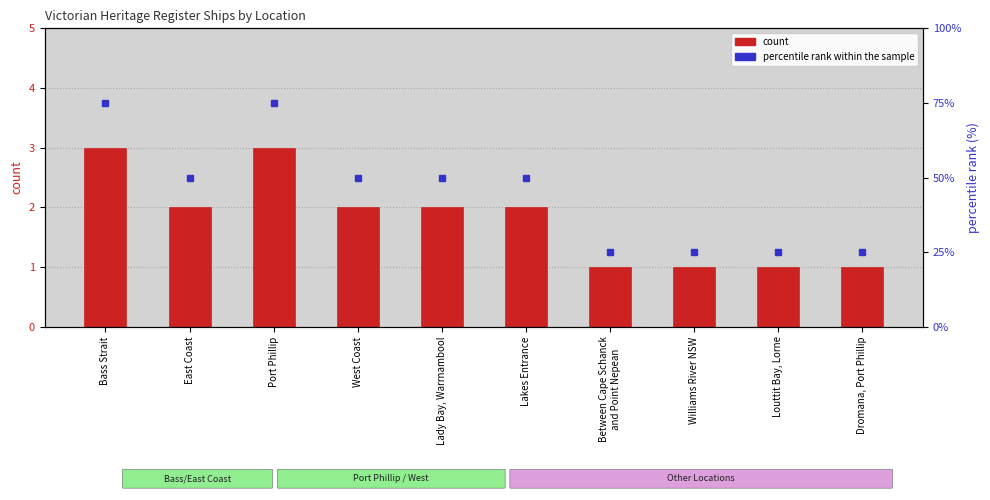

What is the sum of all values?

18